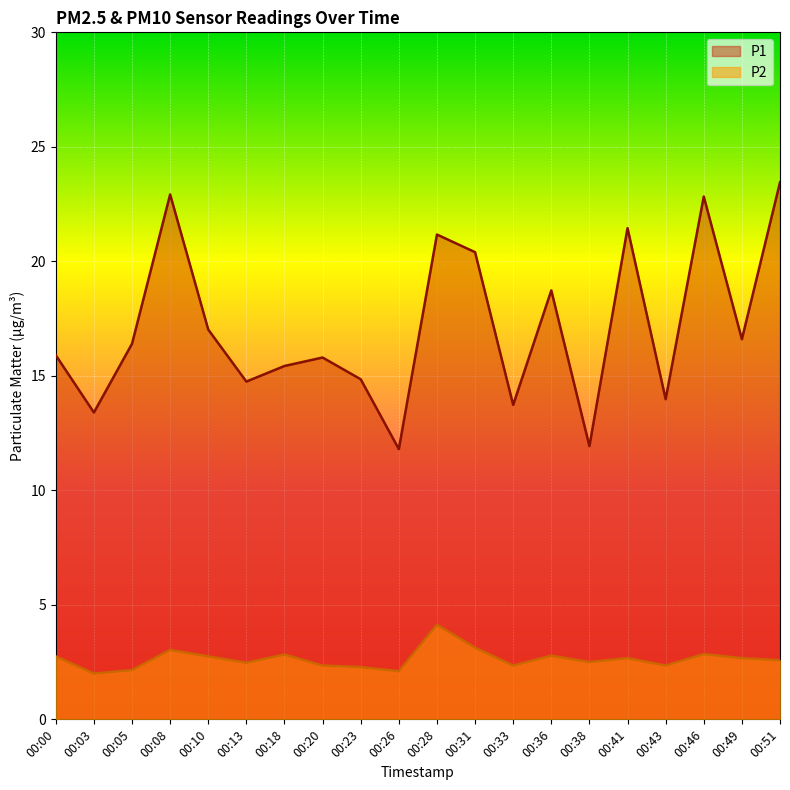

At which category does P2 reach its first local peak?

00:08